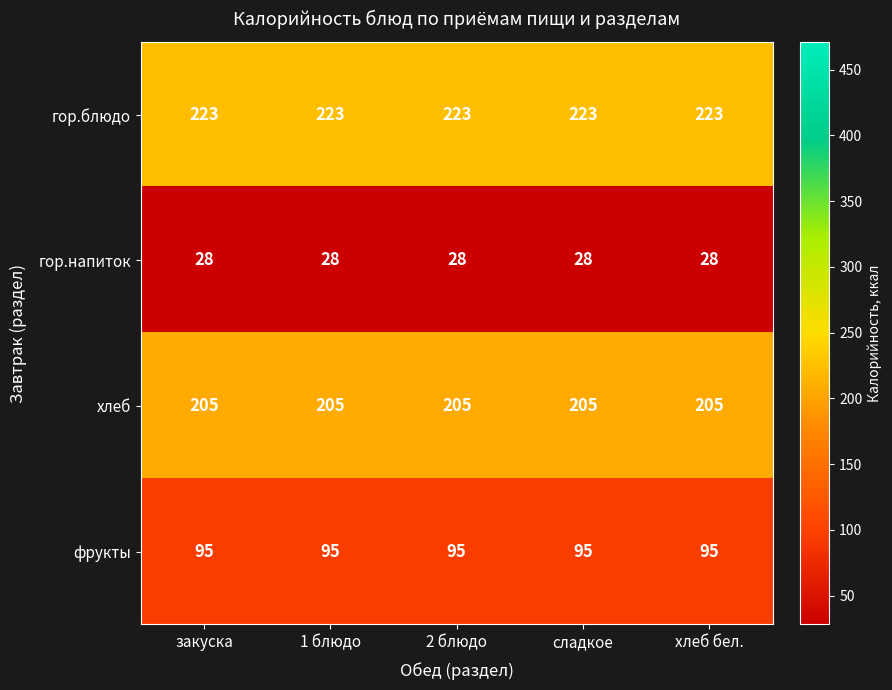

What is the sum of the гор.напиток values at сладкое and 1 блюдо?

56